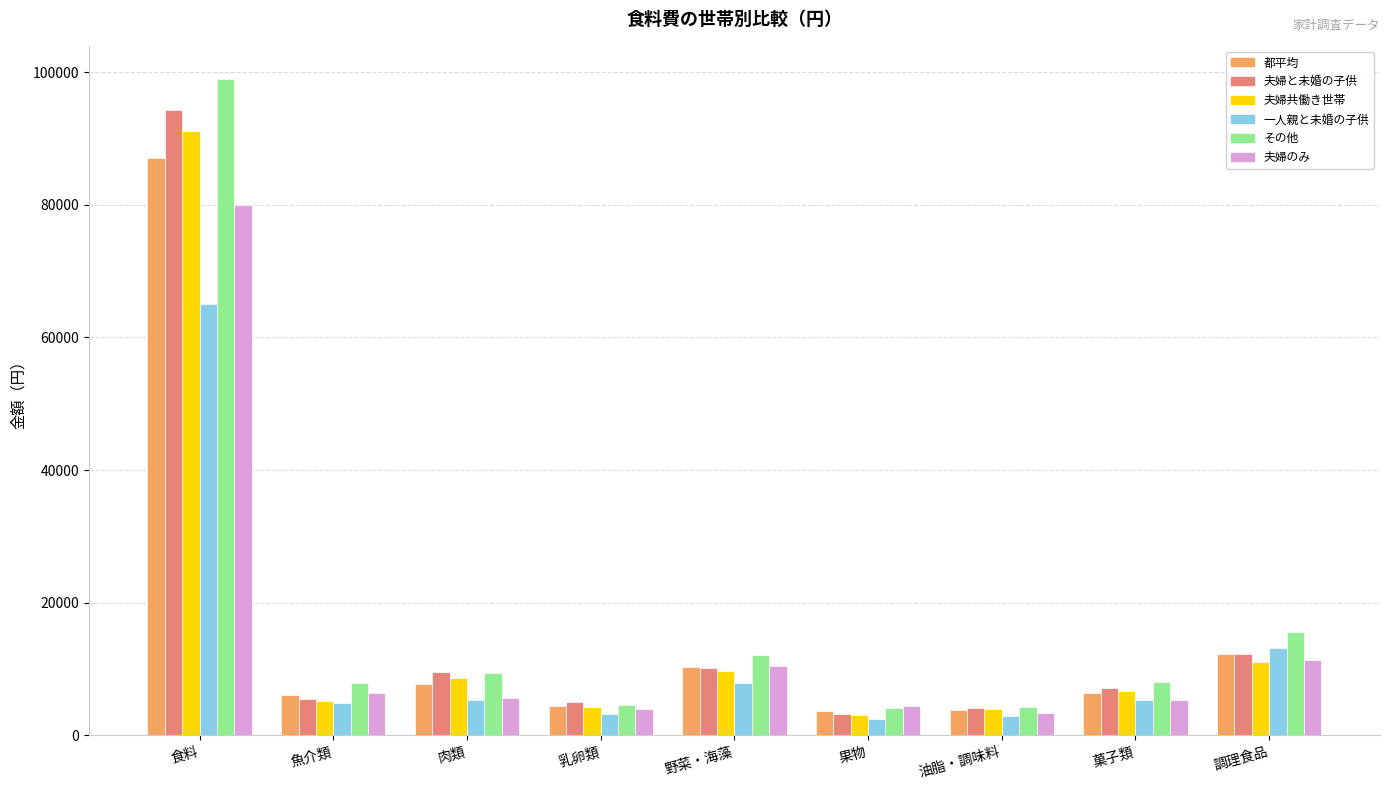

What is the smallest value displayed?

2476